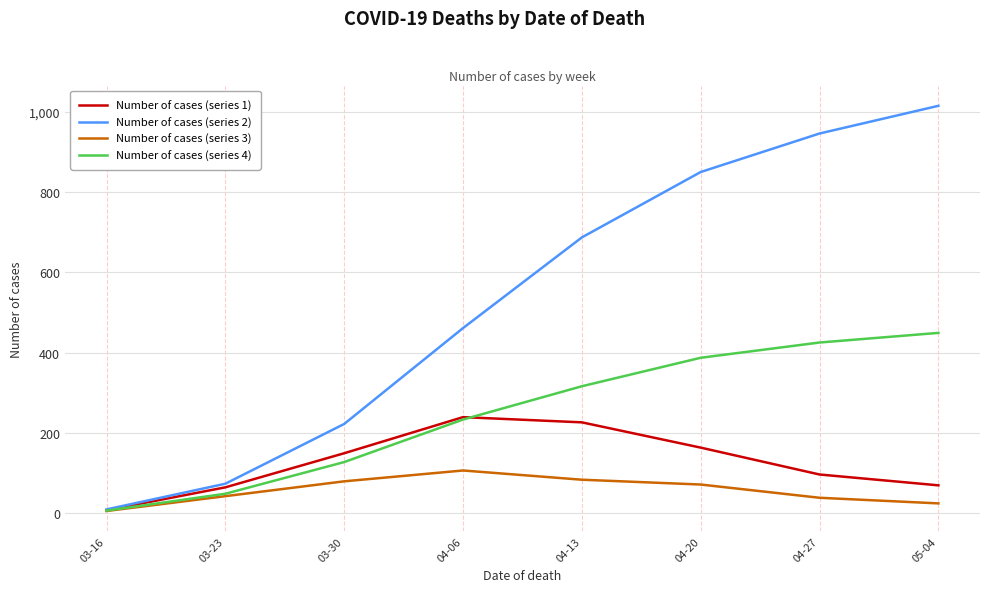

The value of Number of cases (series 2) at 03-30 is 366. True or false?

False